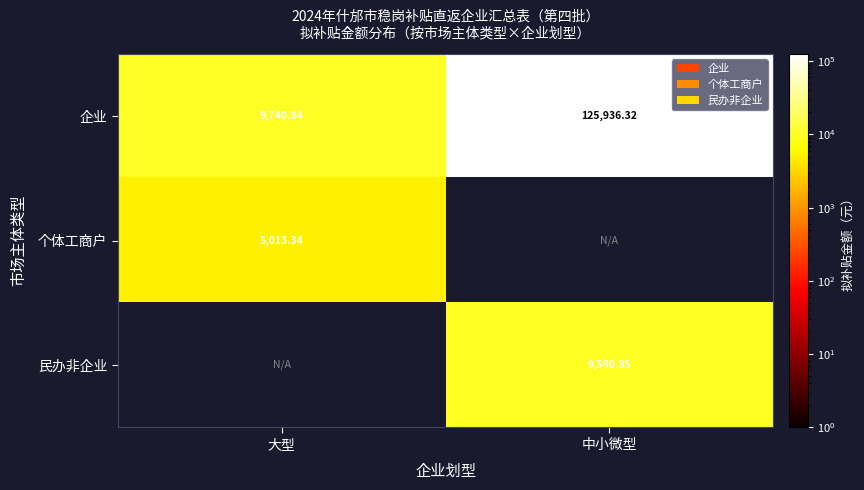

Where is 企业 nearest to the value 67838?

大型